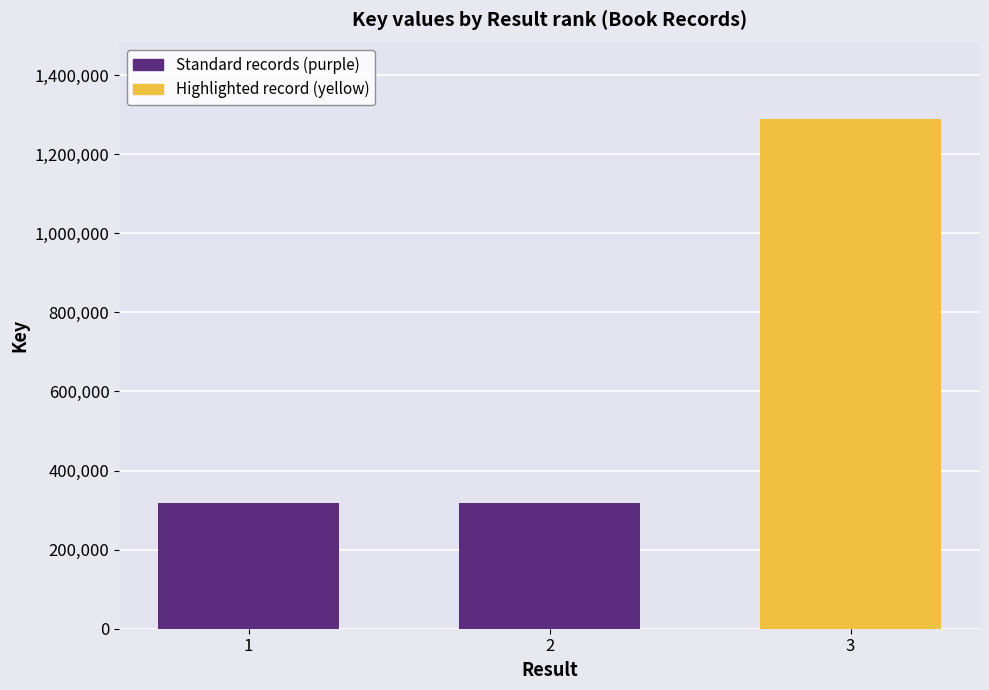

Is it true that the value at Everyday House (317732) is 151505?

False